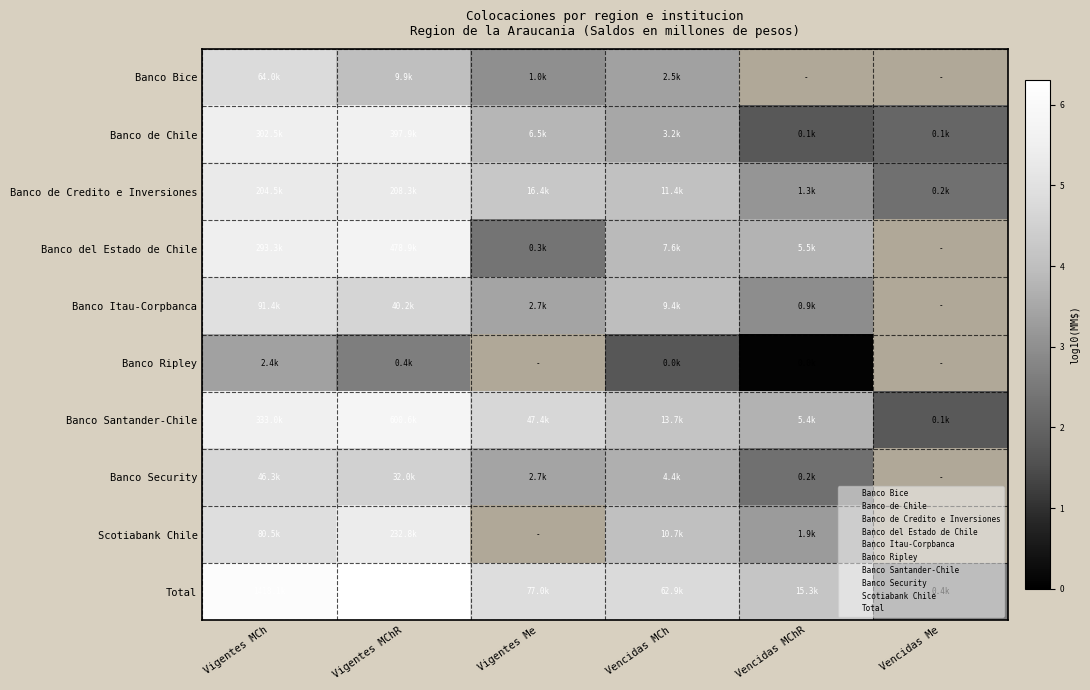

Which label corresponds to the largest value in the chart?

Vigentes MChR